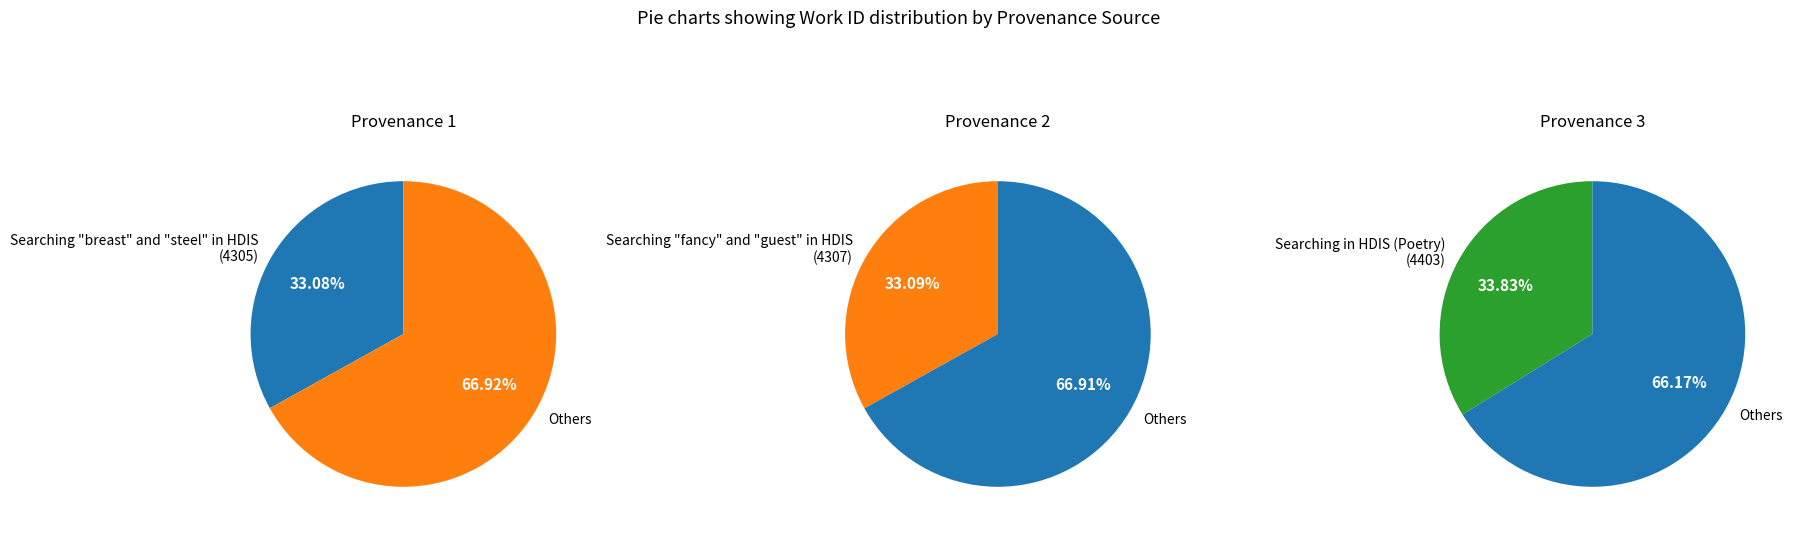

Which category has the smallest portion of the pie?

Searching "breast" and "steel" in HDIS